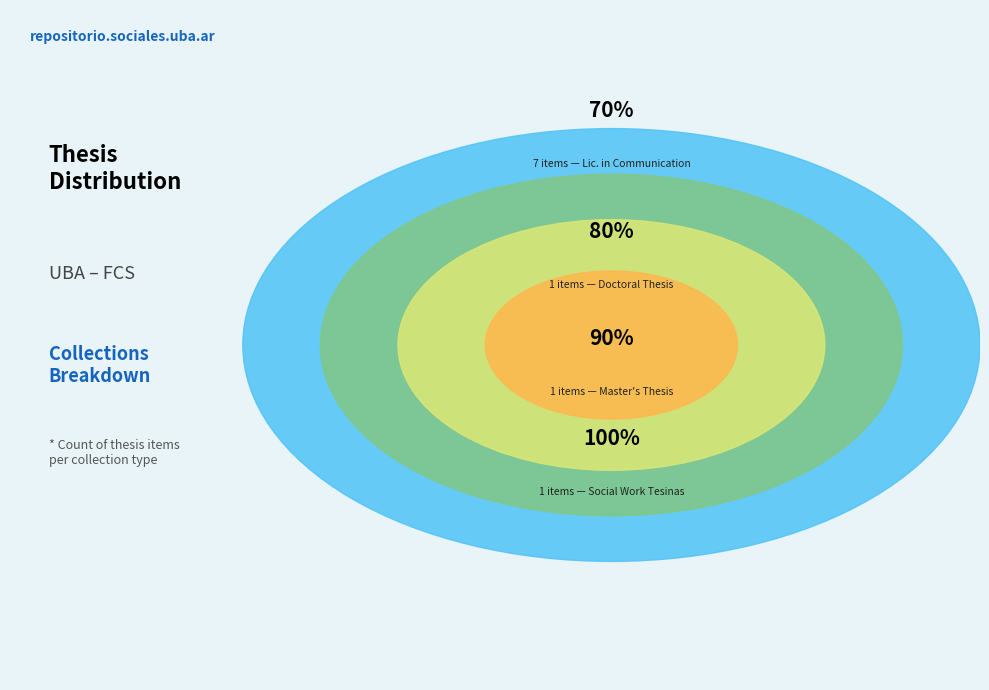

To the nearest percent, what is the combined percentage of Tesinas de Trabajo Social and Tesis de Maestría?

20%